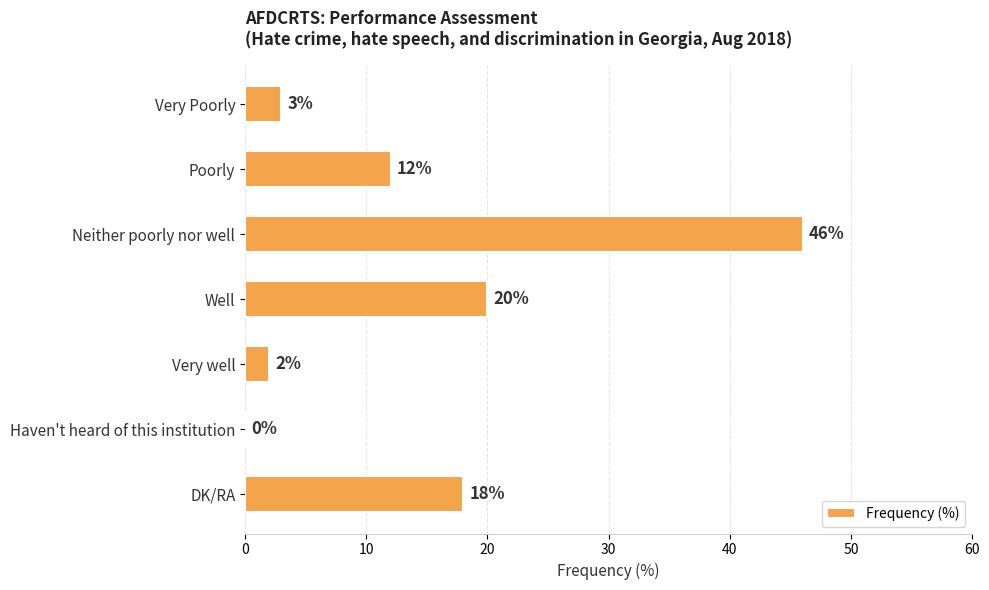

Read the value at DK/RA.

18